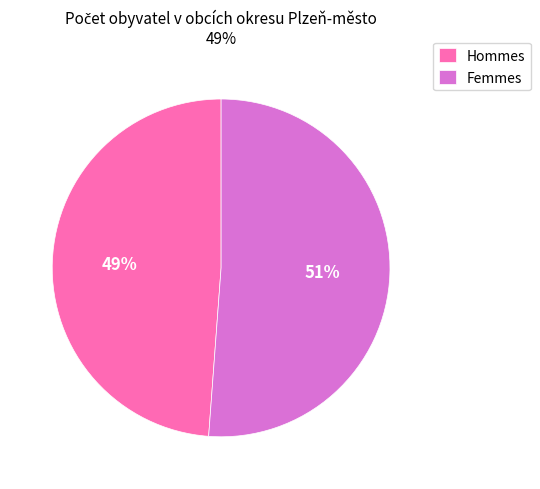

Which slice represents more than half of the pie?

Femmes